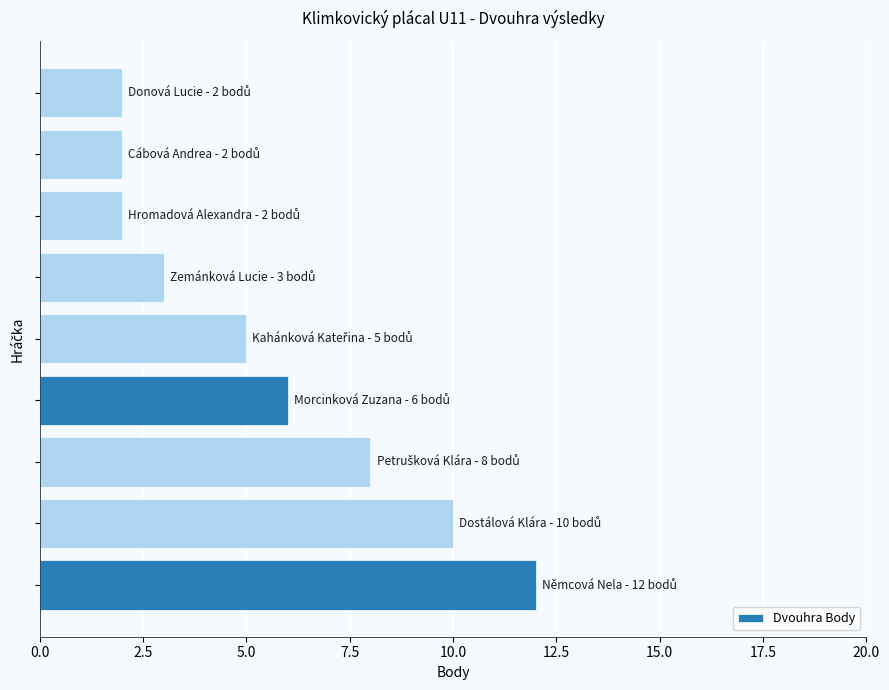

What is the sum of all values?

50